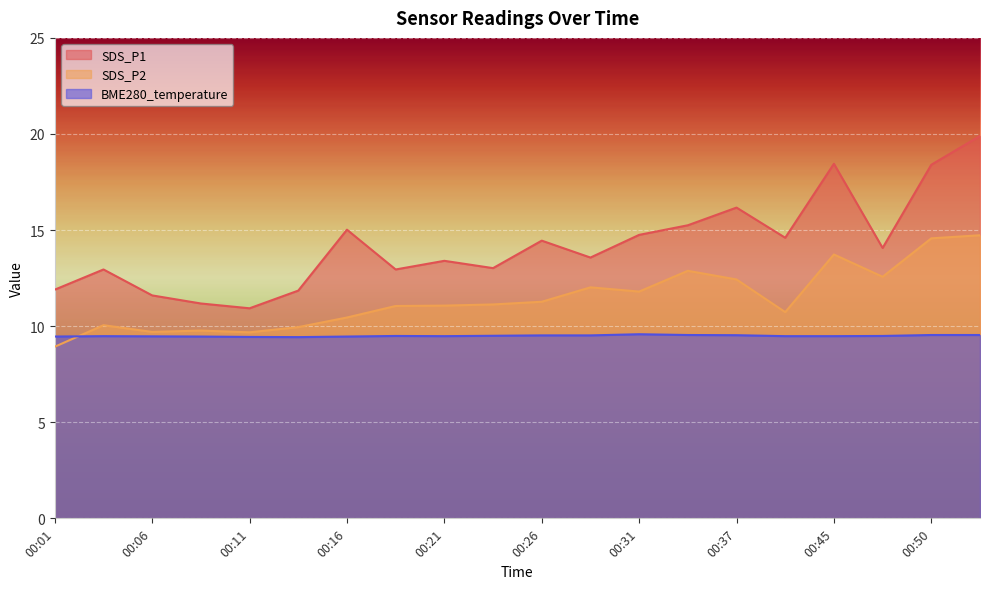

Which series ends up on top after the final intersection of SDS_P2 and BME280_temperature?

SDS_P2